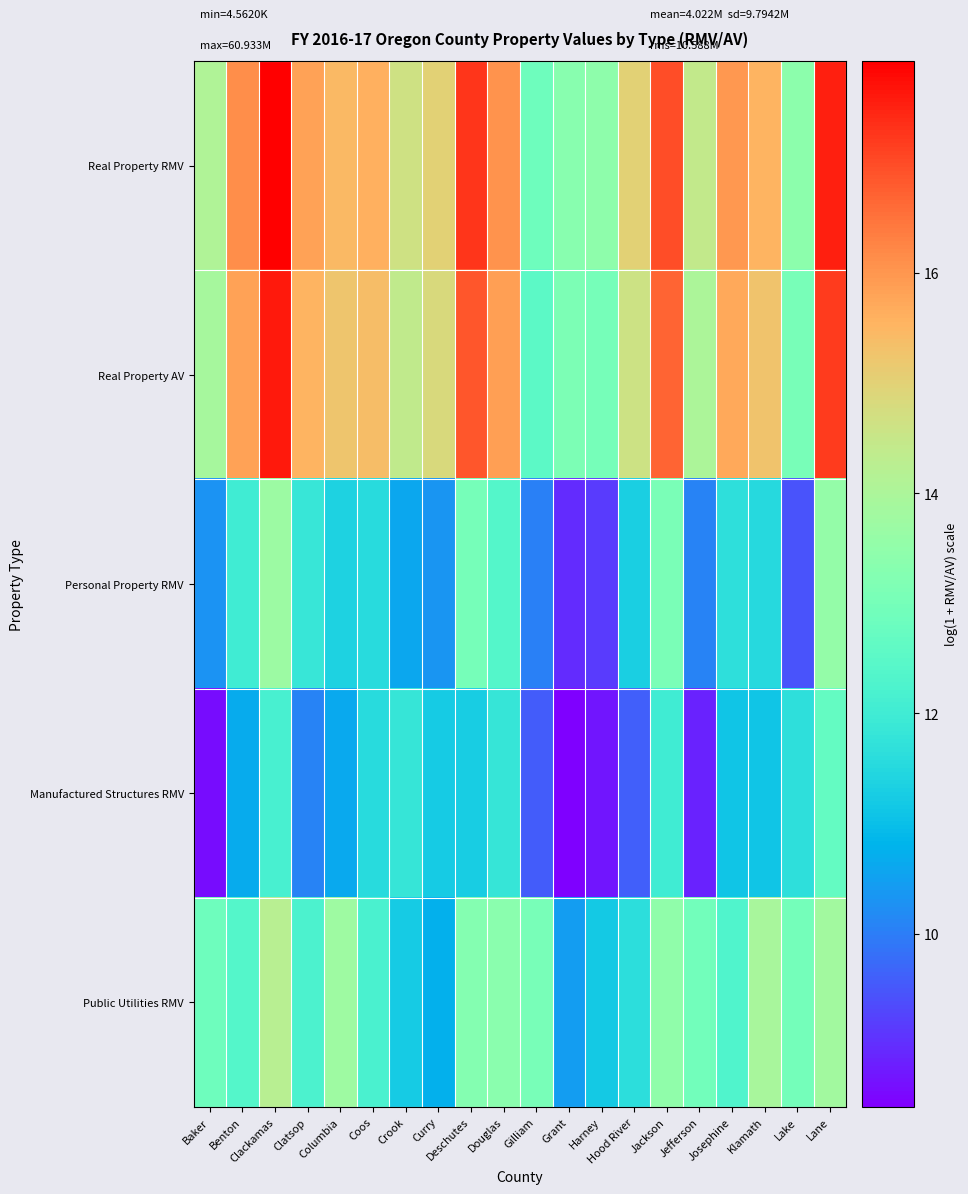

Reading left to right, transcribe all the data shown in this chart.

Real Property RMV: Baker=14.1	Benton=16.1	Clackamas=17.9	Clatsop=15.8	Columbia=15.5	Coos=15.6	Crook=14.6	Curry=15.0	Deschutes=17.3	Douglas=16.1	Gilliam=12.8	Grant=13.3	Harney=13.4	Hood River=15.0	Jackson=17.0	Jefferson=14.4	Josephine=16.0	Klamath=15.5	Lake=13.4	Lane=17.5
Real Property AV: Baker=13.9	Benton=15.8	Clackamas=17.6	Clatsop=15.5	Columbia=15.2	Coos=15.4	Crook=14.4	Curry=14.8	Deschutes=16.9	Douglas=15.9	Gilliam=12.5	Grant=13.1	Harney=13.0	Hood River=14.6	Jackson=16.7	Jefferson=14.0	Josephine=15.7	Klamath=15.3	Lake=13.0	Lane=17.2
Personal Property RMV: Baker=10.3	Benton=12.0	Clackamas=13.7	Clatsop=11.9	Columbia=11.4	Coos=11.6	Crook=10.6	Curry=10.3	Deschutes=13.0	Douglas=12.4	Gilliam=10.0	Grant=9.0	Harney=9.2	Hood River=11.3	Jackson=13.1	Jefferson=10.1	Josephine=11.7	Klamath=11.5	Lake=9.5	Lane=13.6
Manufactured Structures RMV: Baker=8.6	Benton=10.7	Clackamas=12.1	Clatsop=10.1	Columbia=10.6	Coos=11.6	Crook=11.8	Curry=11.2	Deschutes=11.3	Douglas=11.8	Gilliam=9.6	Grant=8.4	Harney=8.7	Hood River=9.6	Jackson=12.0	Jefferson=8.8	Josephine=11.1	Klamath=11.1	Lake=11.7	Lane=12.7
Public Utilities RMV: Baker=12.9	Benton=12.4	Clackamas=14.2	Clatsop=12.2	Columbia=13.7	Coos=12.2	Crook=11.2	Curry=10.7	Deschutes=13.3	Douglas=13.4	Gilliam=13.0	Grant=10.5	Harney=11.2	Hood River=11.6	Jackson=13.5	Jefferson=12.9	Josephine=12.3	Klamath=13.9	Lake=13.0	Lane=13.8